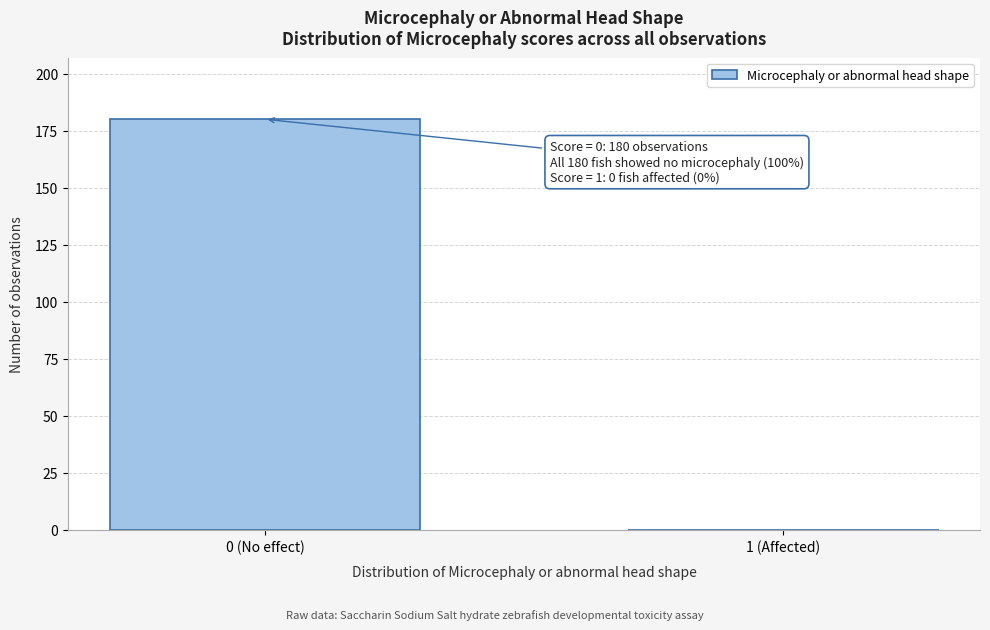

Reading left to right, extract all data points from this chart.

0 (No effect)=180	1 (Affected)=0